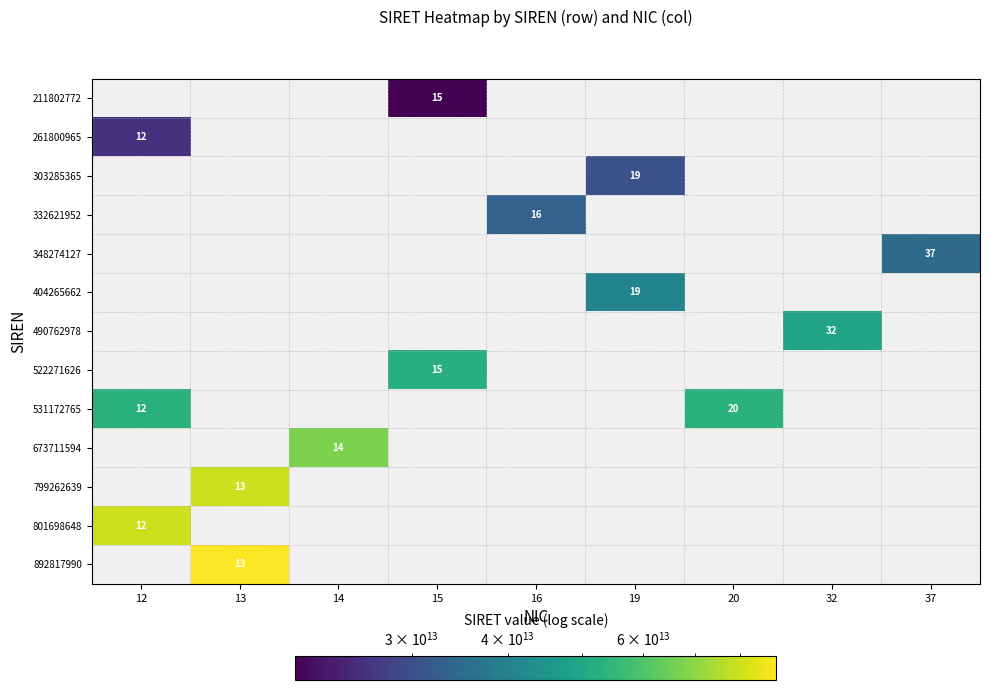

List the series in order of their peak value, lowest first.

211802772, 261800965, 303285365, 332621952, 348274127, 404265662, 490762978, 522271626, 531172765, 673711594, 799262639, 801698648, 892817990